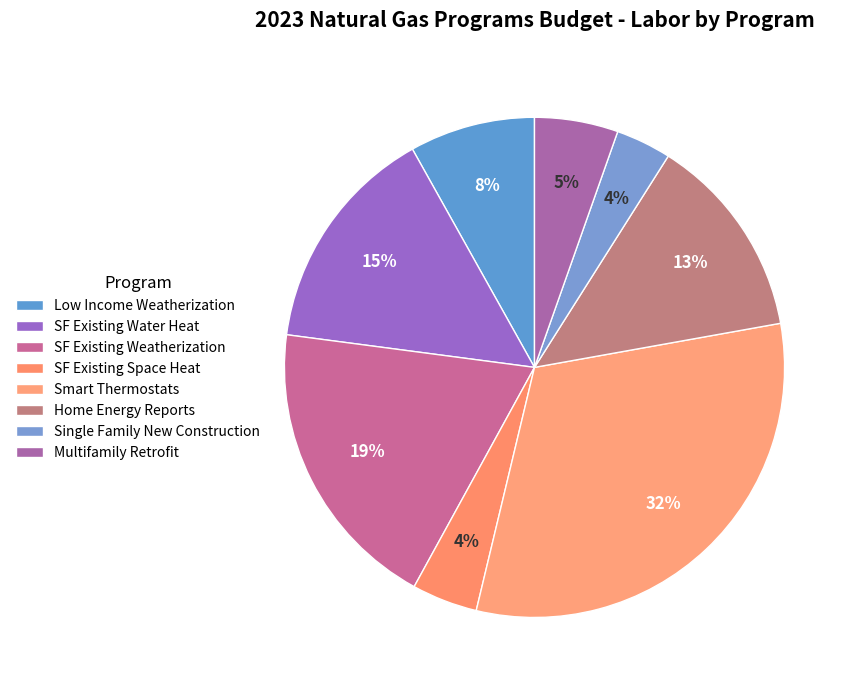

Count the number of slices in the pie.

8